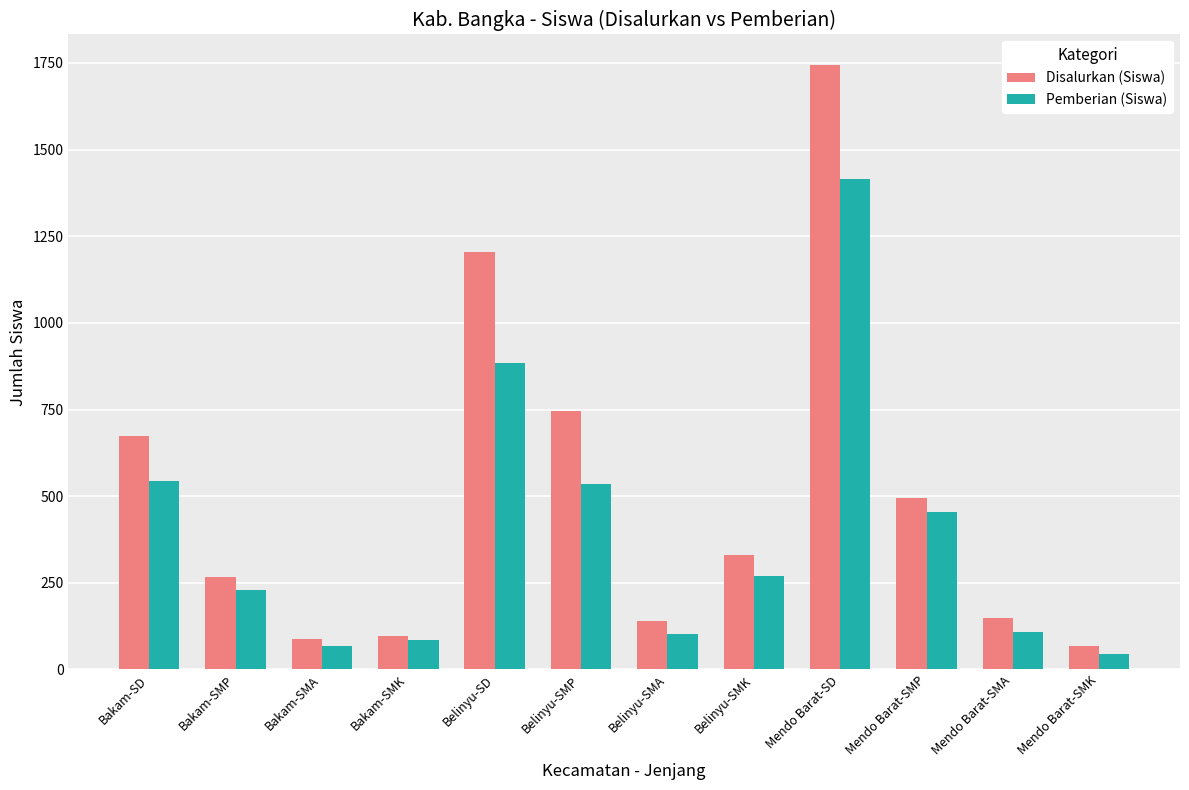

What is the maximum value for Pemberian (Siswa)?

1415